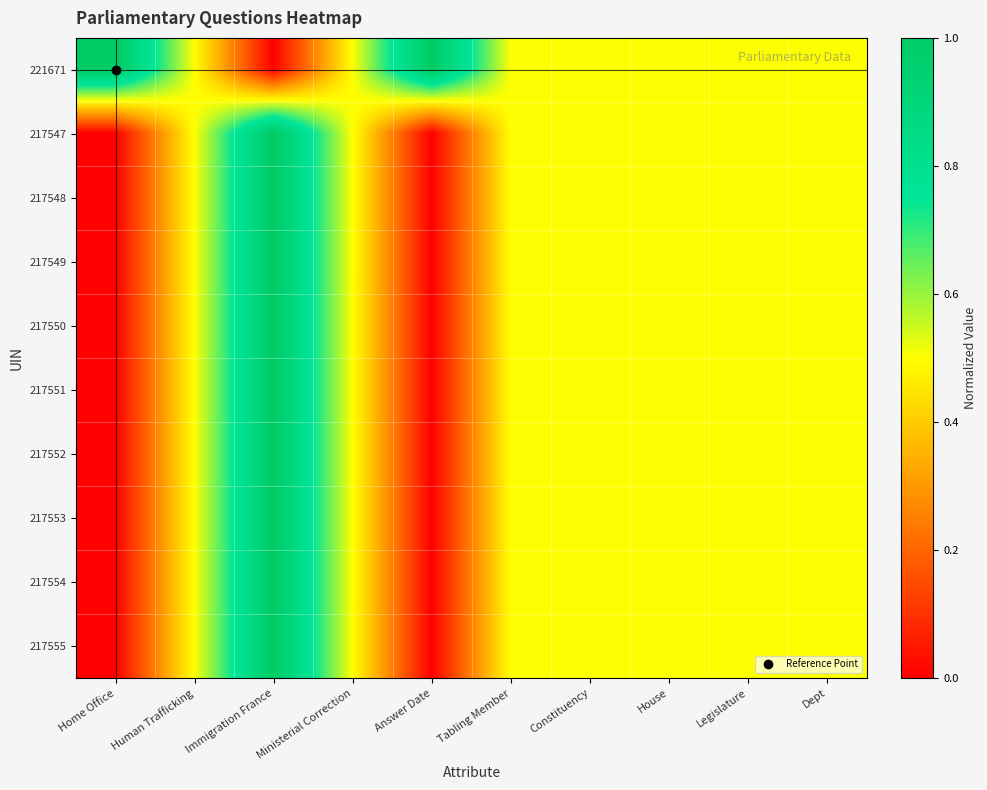

Reading left to right, extract all data points from this chart.

221671: Home Office=1.0	Human Trafficking=0.5	Immigration France=0.0	Ministerial Correction=0.5	Answer Date=1.0	Tabling Member=0.5	Constituency=0.5	House=0.5	Legislature=0.5	Dept=0.5
217547: Home Office=0.0	Human Trafficking=0.5	Immigration France=1.0	Ministerial Correction=0.5	Answer Date=0.0	Tabling Member=0.5	Constituency=0.5	House=0.5	Legislature=0.5	Dept=0.5
217548: Home Office=0.0	Human Trafficking=0.5	Immigration France=1.0	Ministerial Correction=0.5	Answer Date=0.0	Tabling Member=0.5	Constituency=0.5	House=0.5	Legislature=0.5	Dept=0.5
217549: Home Office=0.0	Human Trafficking=0.5	Immigration France=1.0	Ministerial Correction=0.5	Answer Date=0.0	Tabling Member=0.5	Constituency=0.5	House=0.5	Legislature=0.5	Dept=0.5
217550: Home Office=0.0	Human Trafficking=0.5	Immigration France=1.0	Ministerial Correction=0.5	Answer Date=0.0	Tabling Member=0.5	Constituency=0.5	House=0.5	Legislature=0.5	Dept=0.5
217551: Home Office=0.0	Human Trafficking=0.5	Immigration France=1.0	Ministerial Correction=0.5	Answer Date=0.0	Tabling Member=0.5	Constituency=0.5	House=0.5	Legislature=0.5	Dept=0.5
217552: Home Office=0.0	Human Trafficking=0.5	Immigration France=1.0	Ministerial Correction=0.5	Answer Date=0.0	Tabling Member=0.5	Constituency=0.5	House=0.5	Legislature=0.5	Dept=0.5
217553: Home Office=0.0	Human Trafficking=0.5	Immigration France=1.0	Ministerial Correction=0.5	Answer Date=0.0	Tabling Member=0.5	Constituency=0.5	House=0.5	Legislature=0.5	Dept=0.5
217554: Home Office=0.0	Human Trafficking=0.5	Immigration France=1.0	Ministerial Correction=0.5	Answer Date=0.0	Tabling Member=0.5	Constituency=0.5	House=0.5	Legislature=0.5	Dept=0.5
217555: Home Office=0.0	Human Trafficking=0.5	Immigration France=1.0	Ministerial Correction=0.5	Answer Date=0.0	Tabling Member=0.5	Constituency=0.5	House=0.5	Legislature=0.5	Dept=0.5